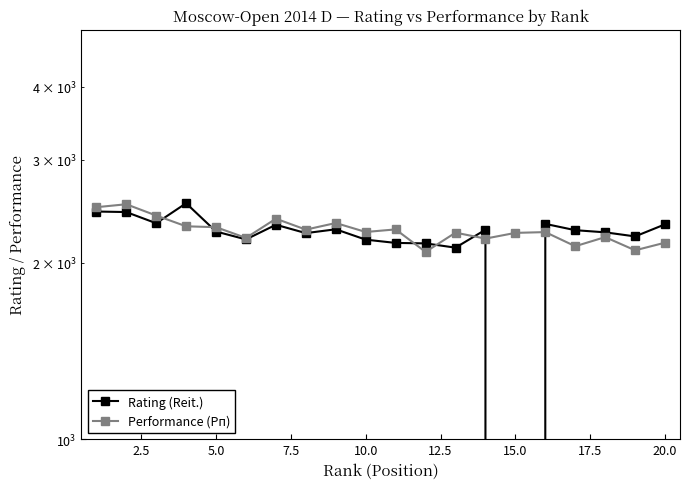

Rank the series by their average value, from lowest to highest.

Rating (Reit.), Performance (Рп)